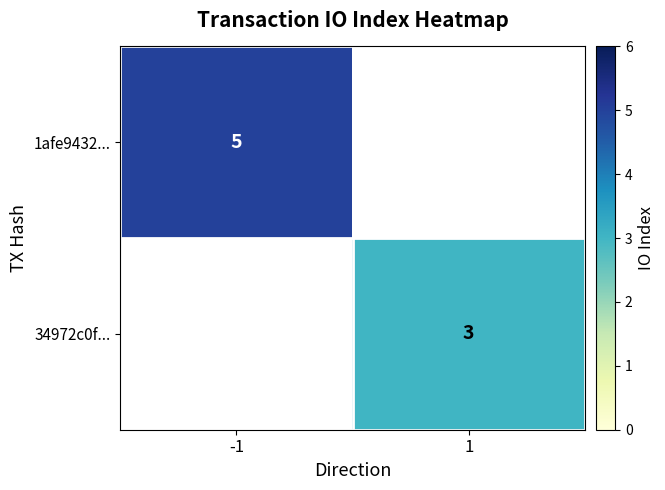

The 34972c0f... series shows 1 at 1. True or false?

False